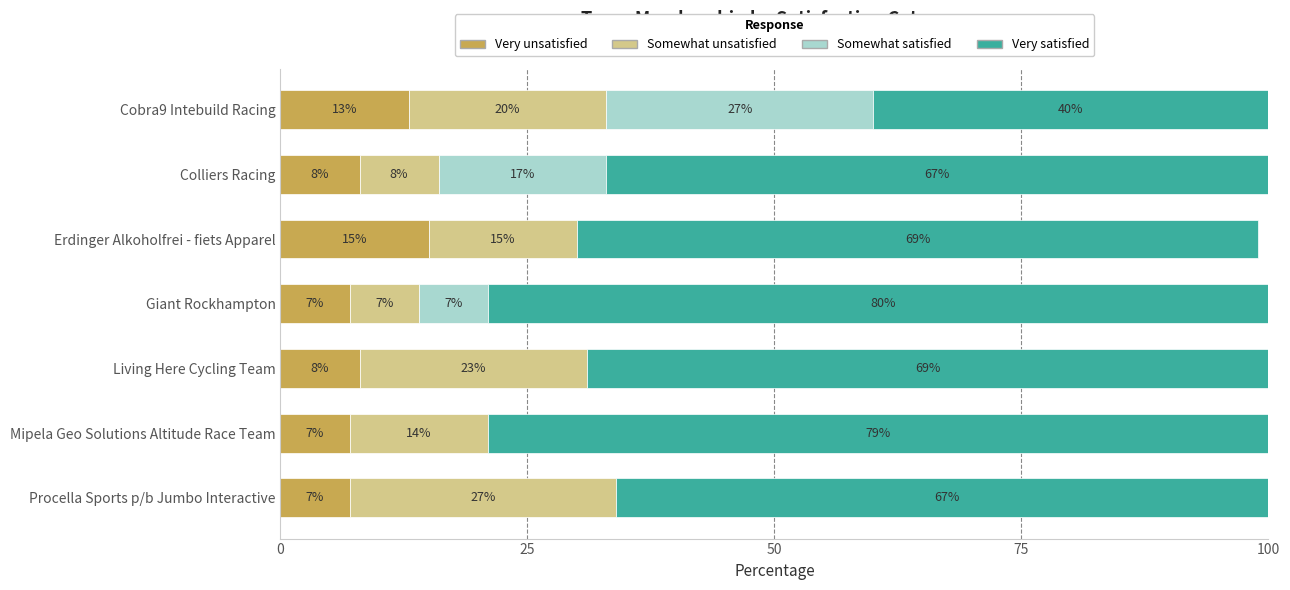

How many Very unsatisfied values are between 7 and 13?

6